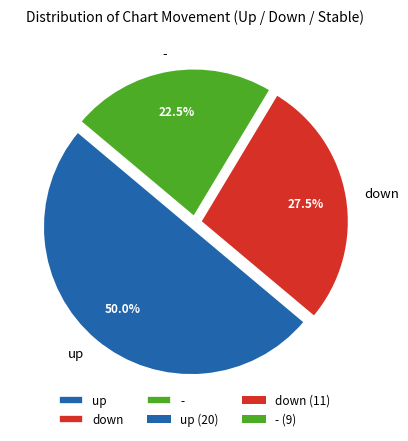

Which slice is the largest?

up